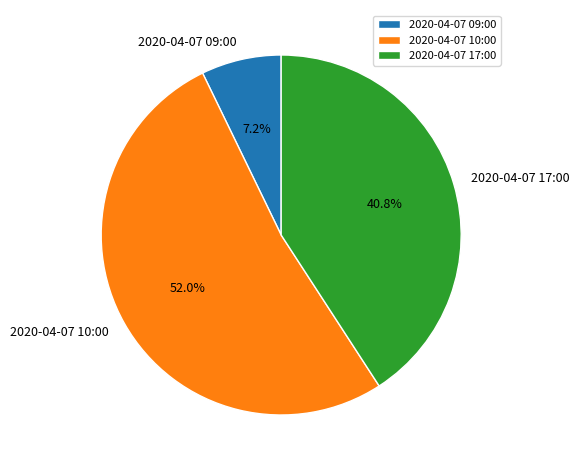

Rank the categories by value from lowest to highest.

2020-04-07 09:00, 2020-04-07 17:00, 2020-04-07 10:00